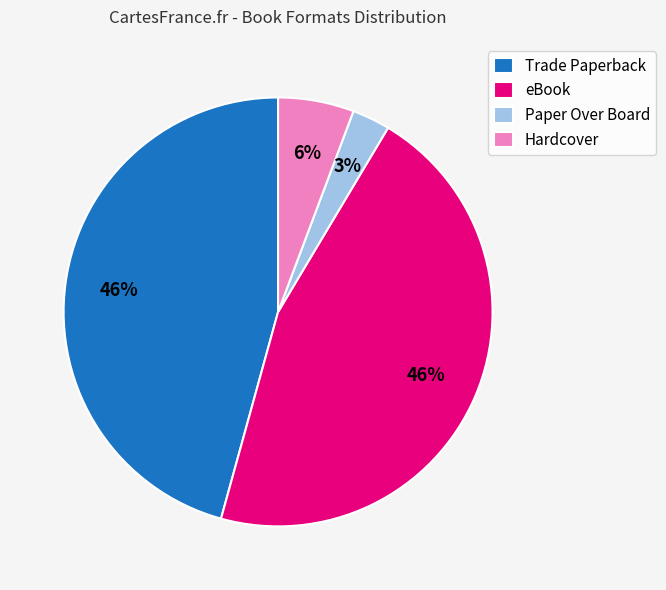

Count the number of slices in the pie.

4